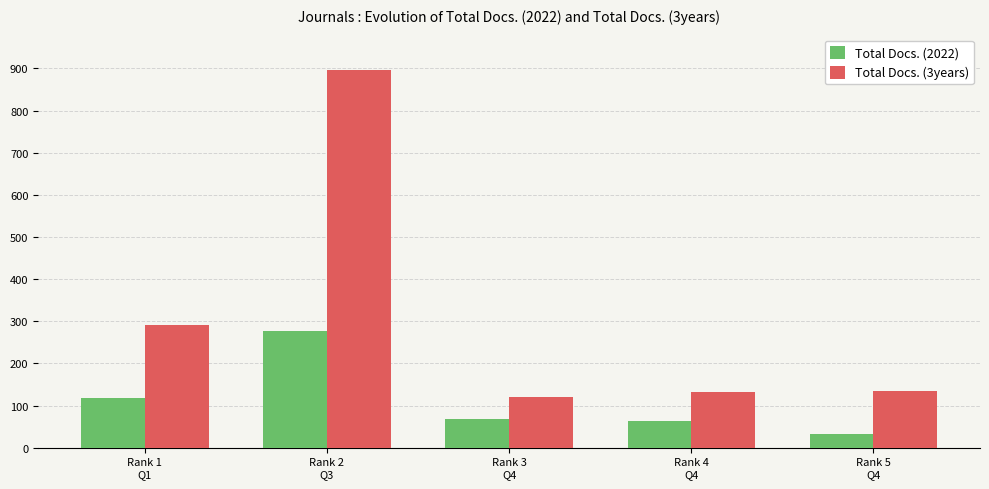

How many bars are there in total?

10